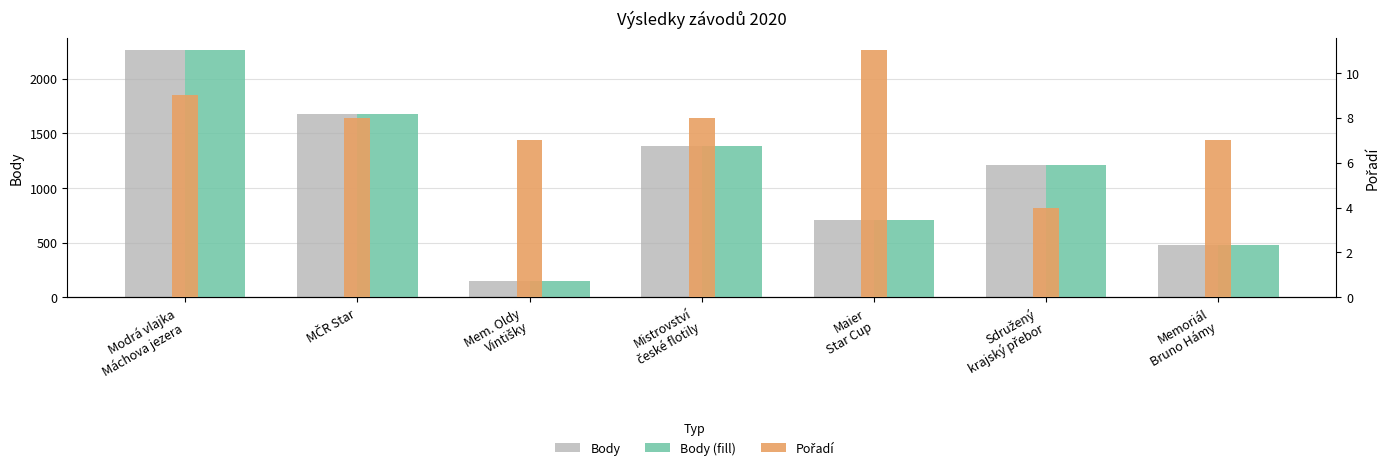

What is the difference between the Body values at Modrá vlajka
Máchova jezera and Mem. Oldy
Vintišky?

2104